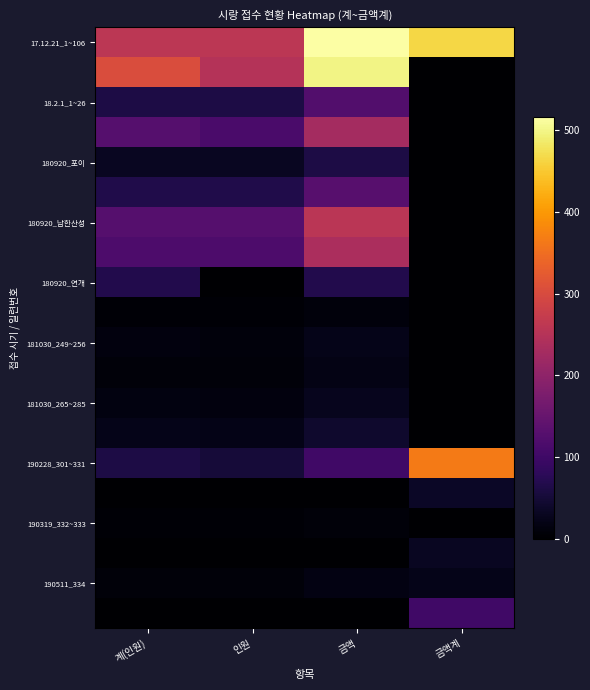

What is the greatest value displayed?

516